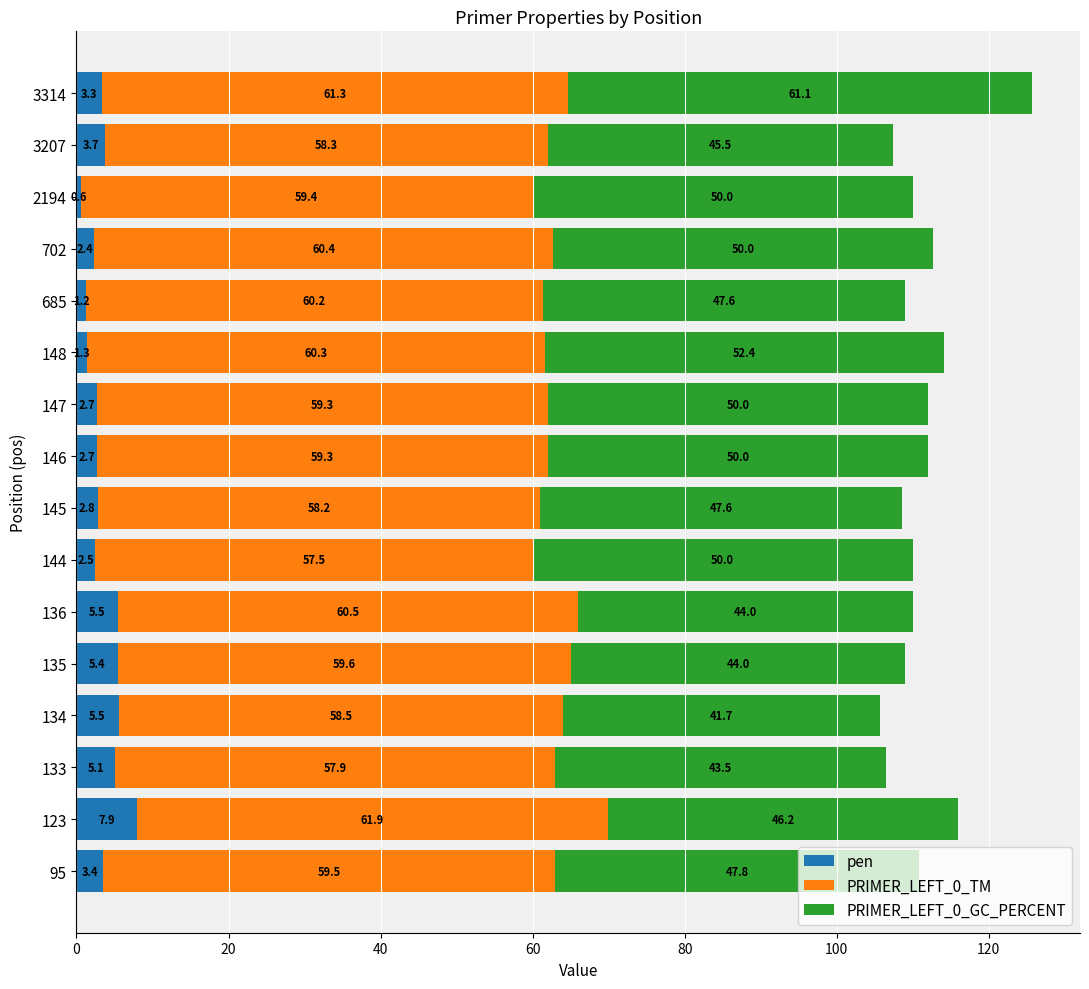

What is the sum of the pen values at 3314 and 146?

6.0